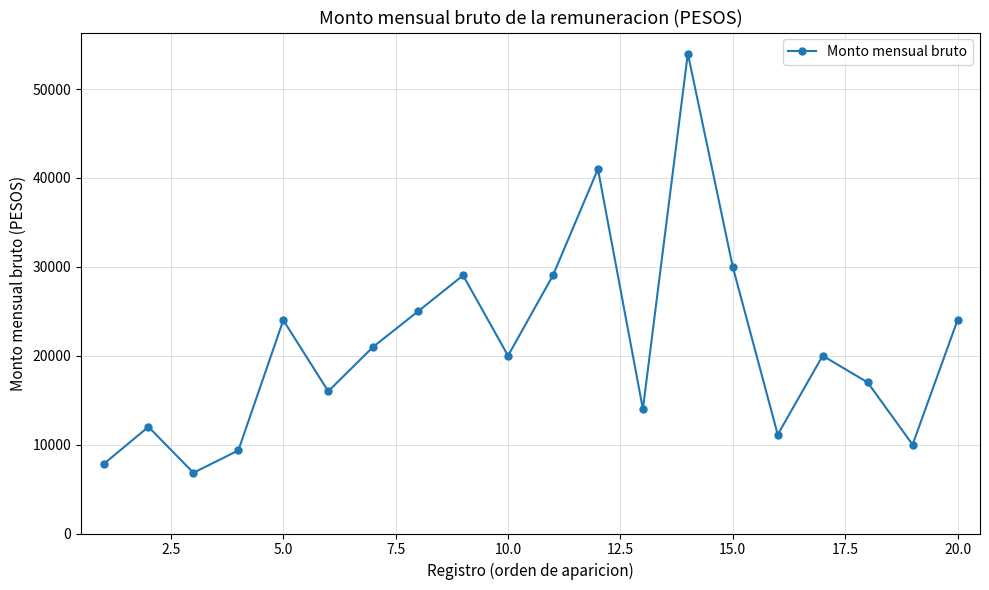

What is the minimum value shown in the chart?

6829.8